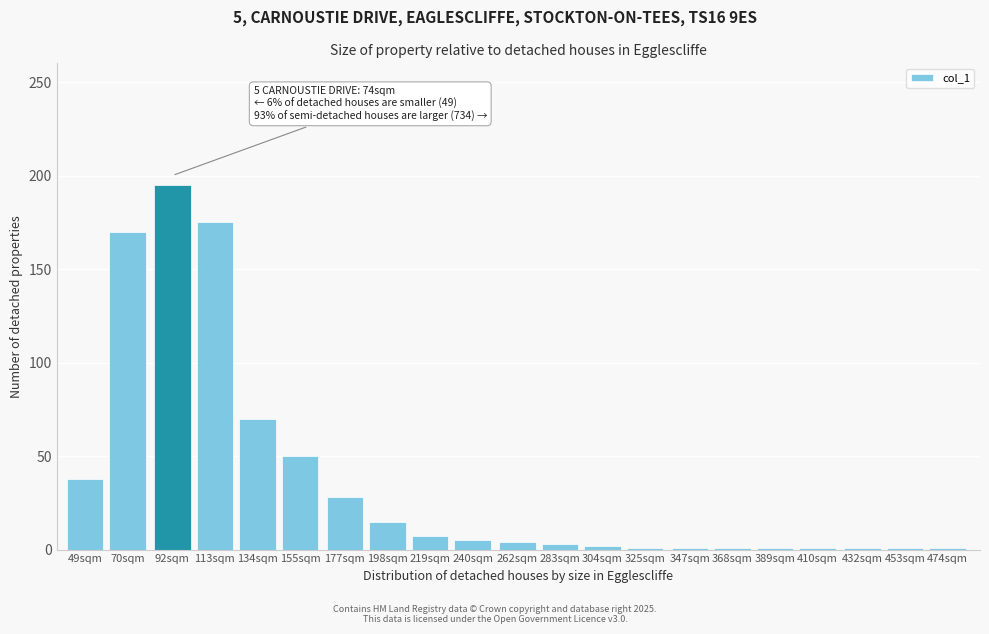

What is the change in value from 134sqm to 219sqm?

-63